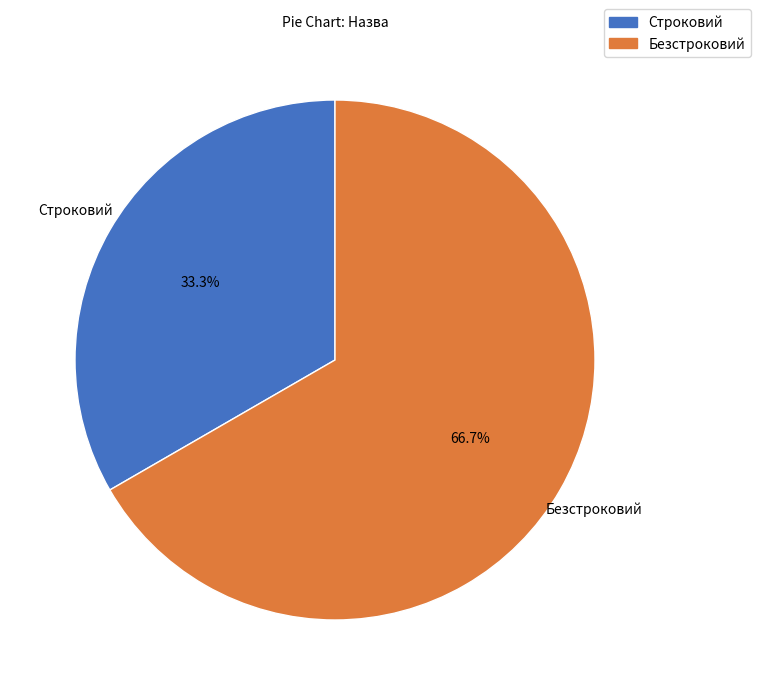

How many segments does this pie chart have?

2